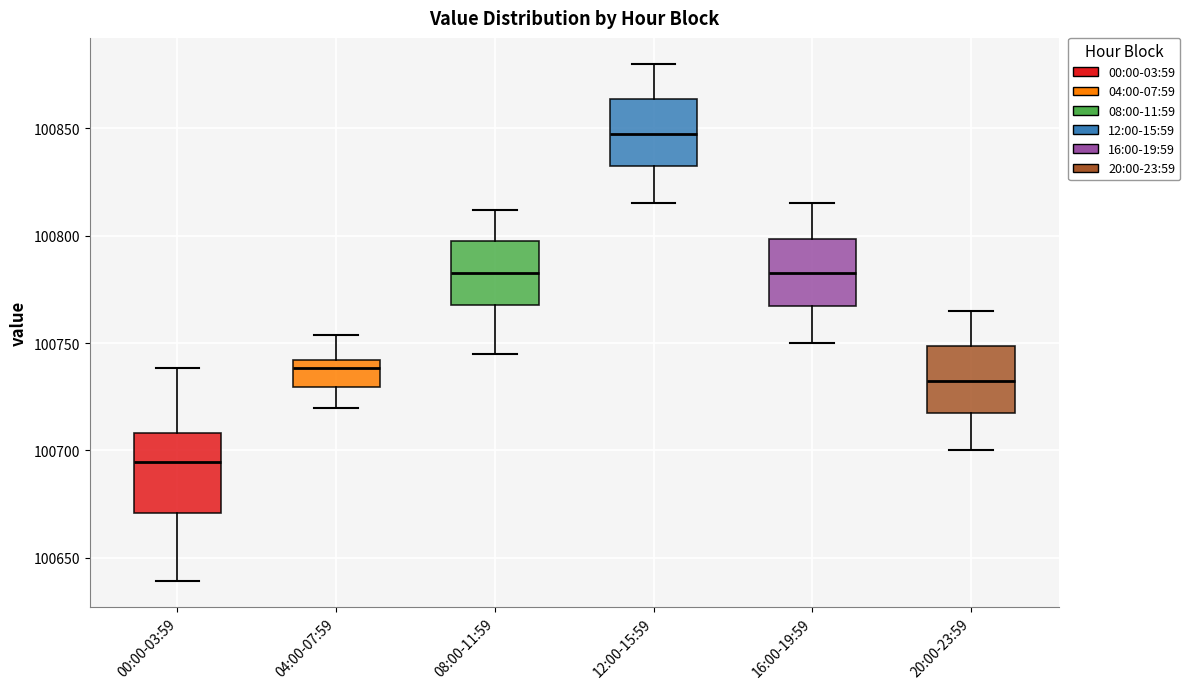

Where does the lower whisker of the box for 08:00-11:59 end on the y-axis? The values are not printed on the chart, so give them approximately, as read against the axis.

100745